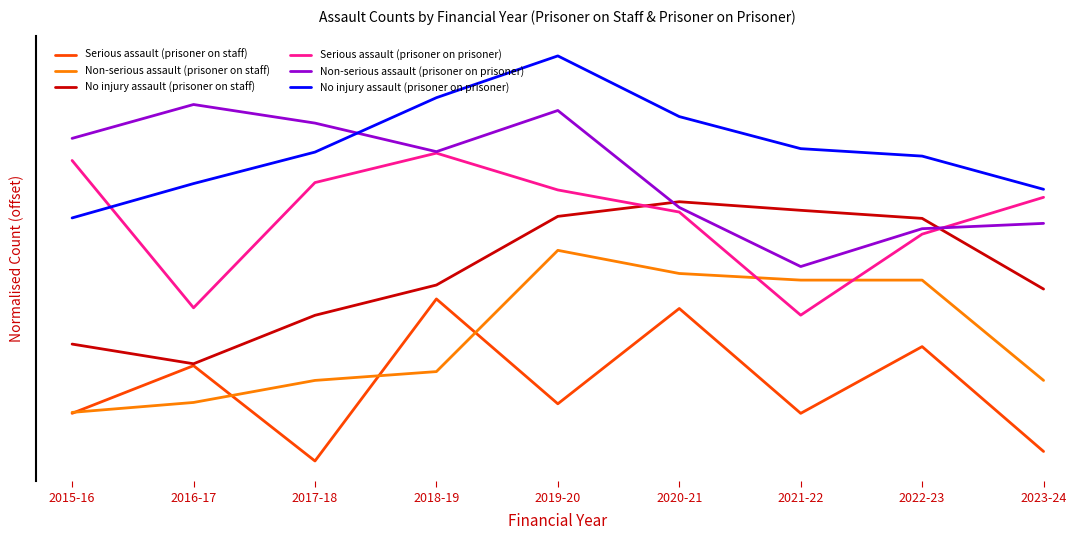

What are all the series names shown in the legend?

Serious assault (prisoner on staff), Non-serious assault (prisoner on staff), No injury assault (prisoner on staff), Serious assault (prisoner on prisoner), Non-serious assault (prisoner on prisoner), No injury assault (prisoner on prisoner)